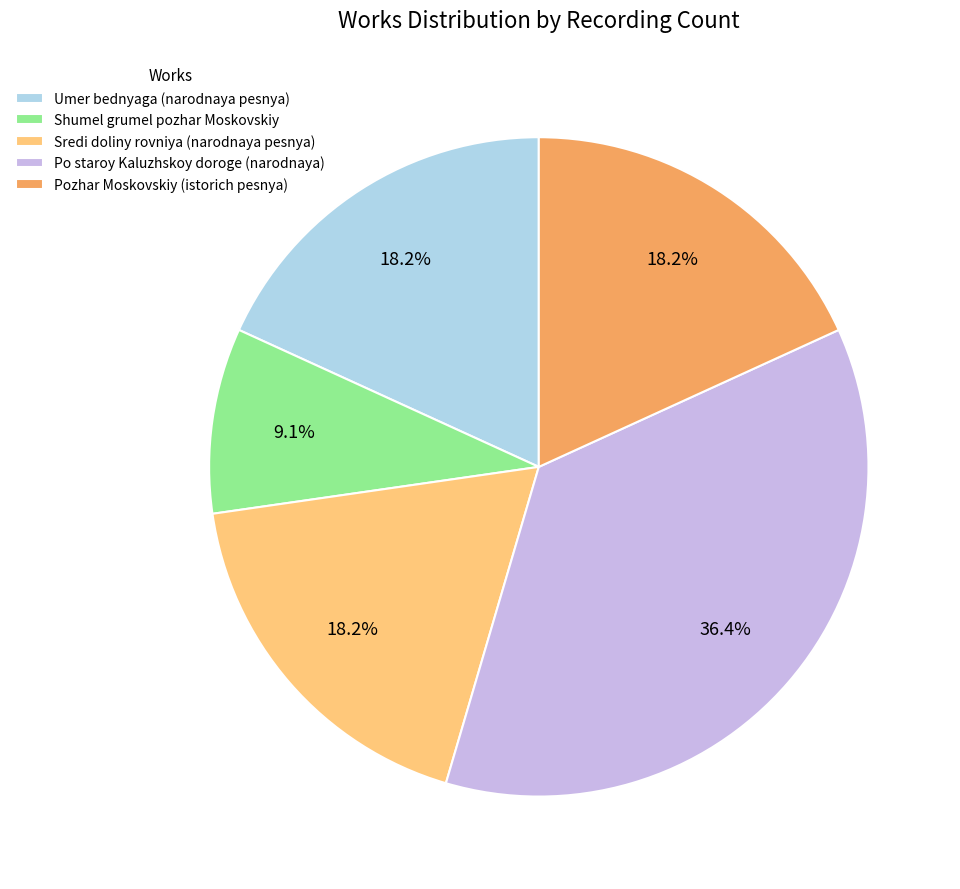

How many segments does this pie chart have?

5